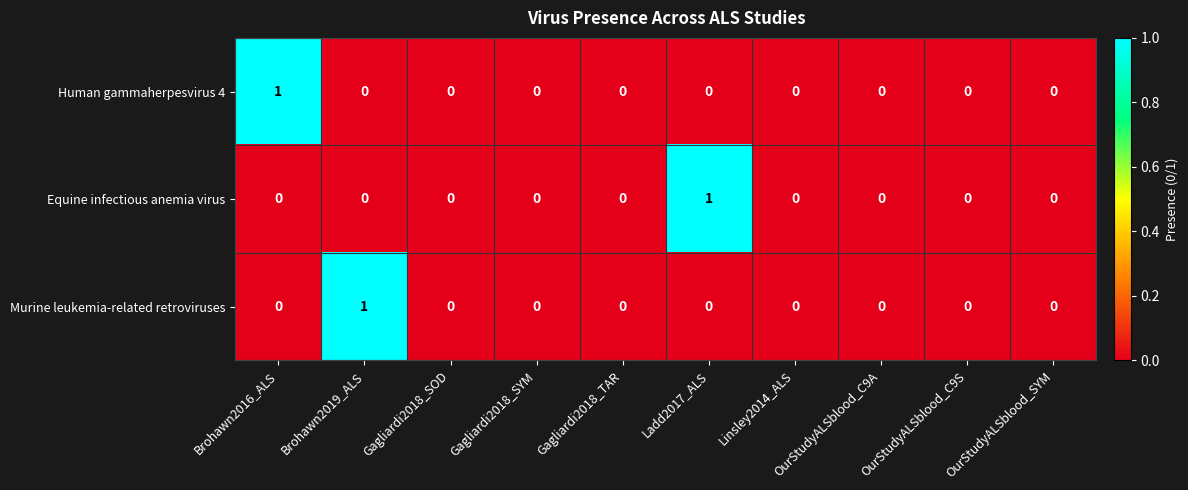

Count the Equine infectious anemia virus values in the range 0 to 1.

10